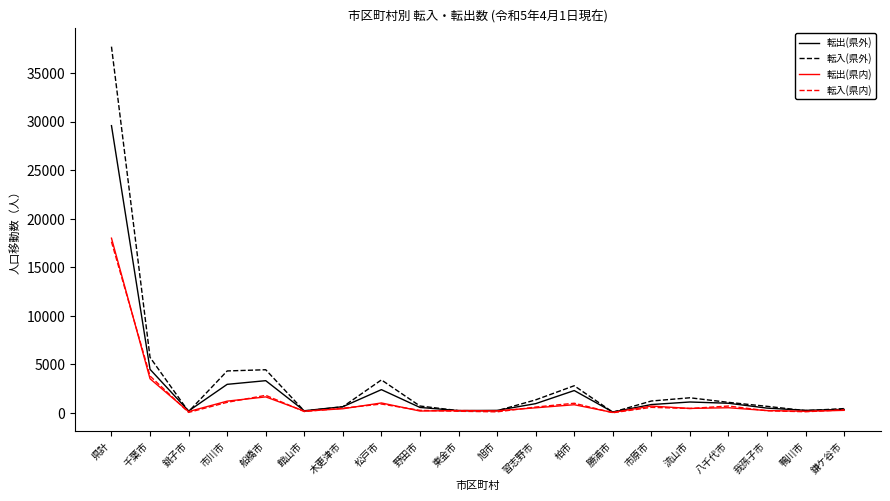

What is the total value across all series at 松戸市?

7779